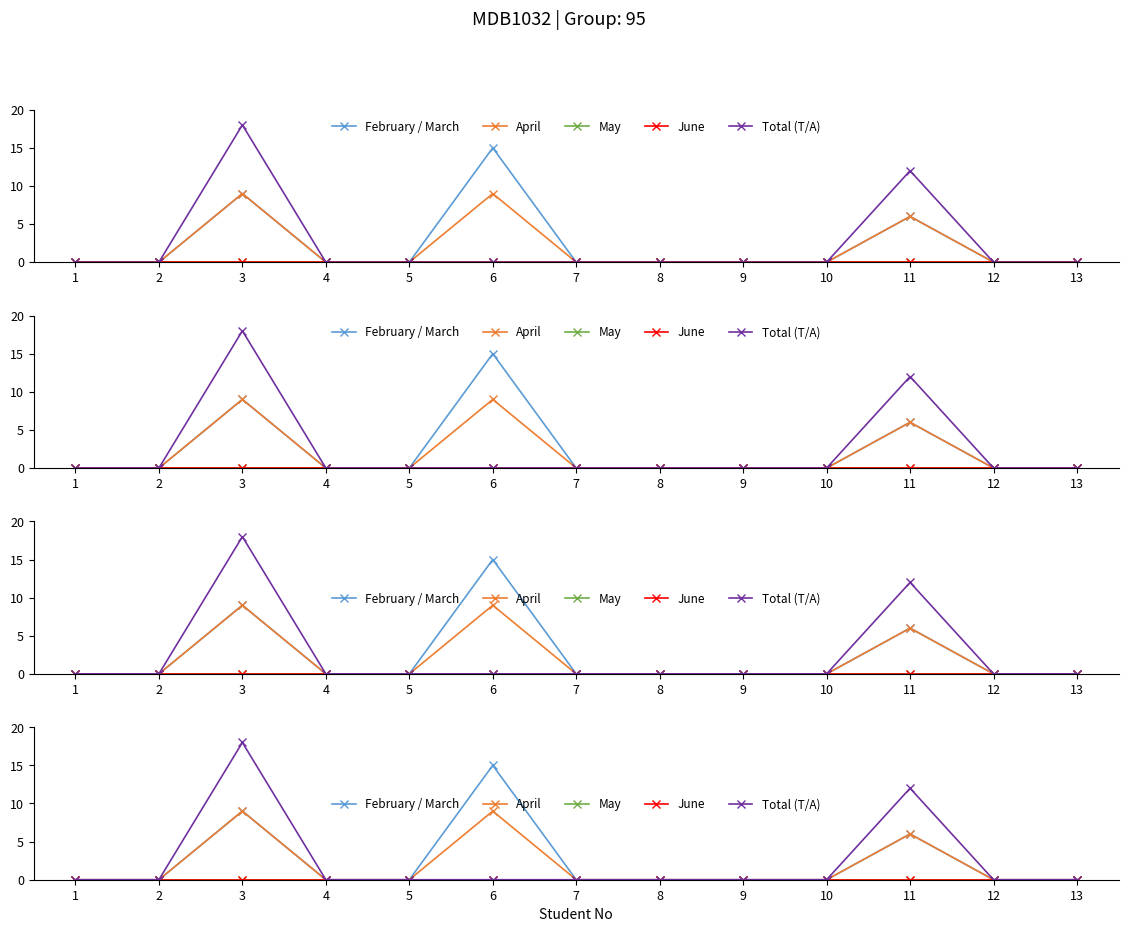

Reading left to right, transcribe all the data shown in this chart.

February / March: 1=0	2=0	3=9	4=0	5=0	6=15	7=0	8=0	9=0	10=0	11=6	12=0	13=0
April: 1=0	2=0	3=9	4=0	5=0	6=9	7=0	8=0	9=0	10=0	11=6	12=0	13=0
May: 1=0	2=0	3=0	4=0	5=0	6=0	7=0	8=0	9=0	10=0	11=0	12=0	13=0
June: 1=0	2=0	3=0	4=0	5=0	6=0	7=0	8=0	9=0	10=0	11=0	12=0	13=0
Total (T/A): 1=0	2=0	3=18	4=0	5=0	6=0	7=0	8=0	9=0	10=0	11=12	12=0	13=0